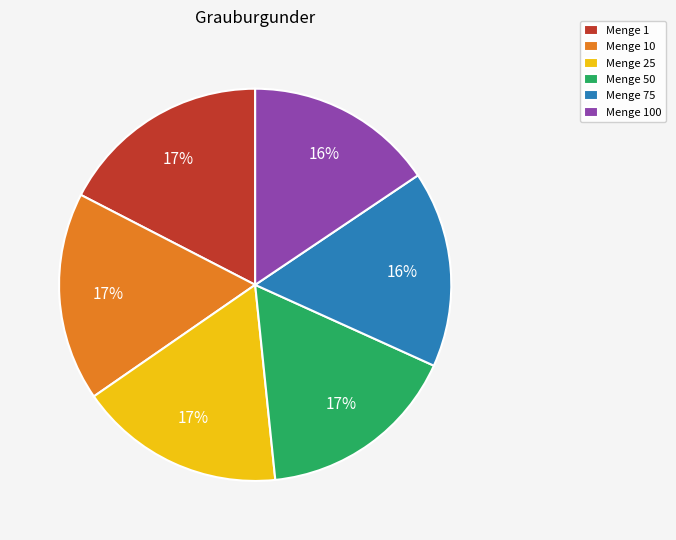

How many slices are in this pie chart?

6